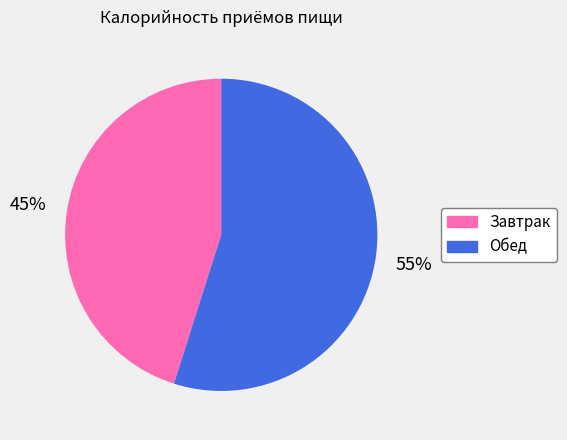

To the nearest percent, what portion does Обед represent?

55%